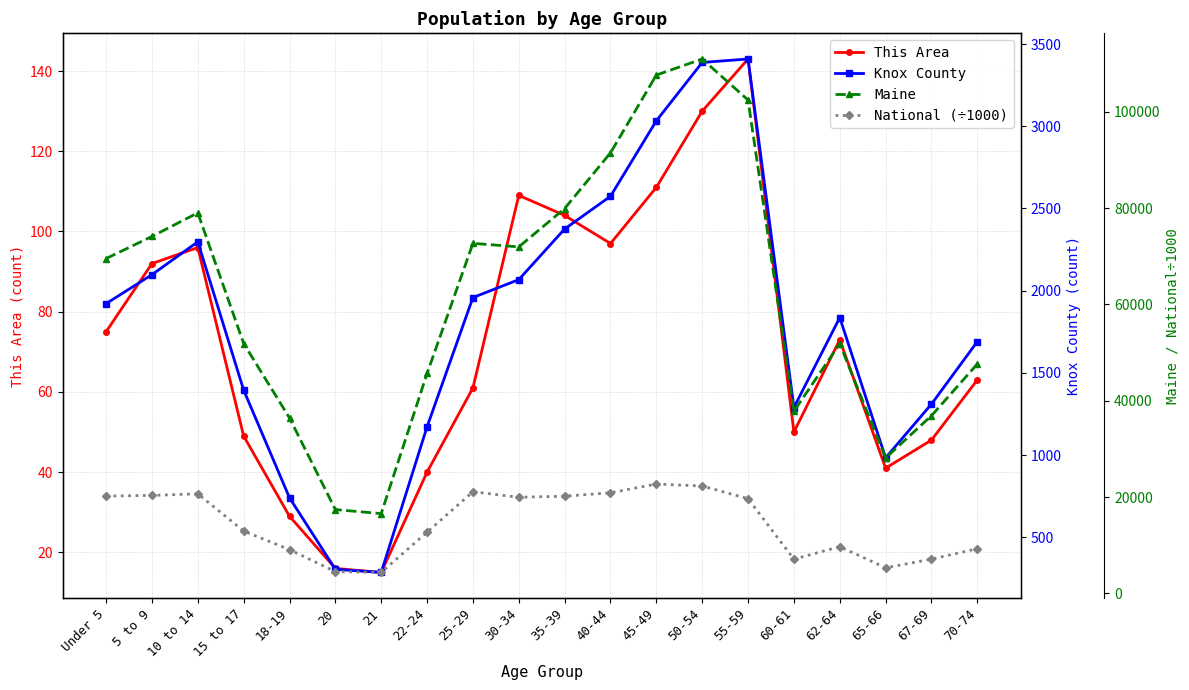

Rank the categories by This Area value from lowest to highest.

21, 20, 18-19, 22-24, 65-66, 67-69, 15 to 17, 60-61, 25-29, 70-74, 62-64, Under 5, 5 to 9, 10 to 14, 40-44, 35-39, 30-34, 45-49, 50-54, 55-59